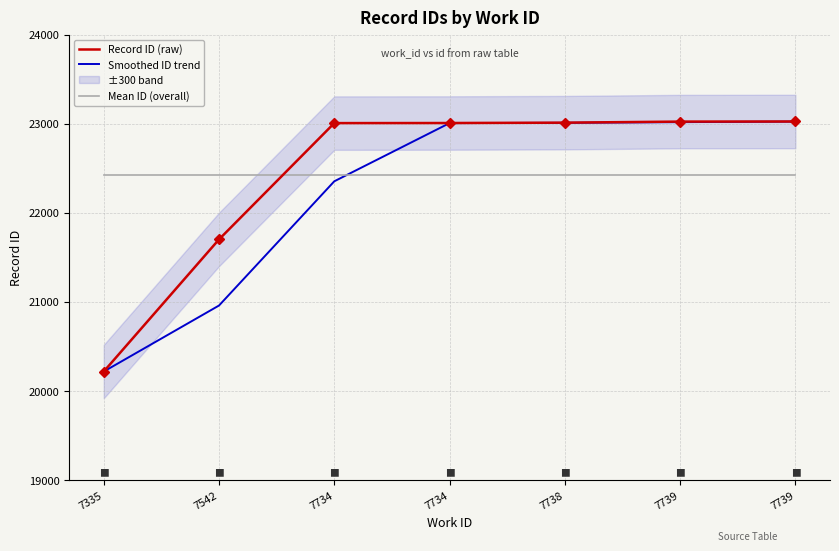

Rank the categories by Smoothed ID trend value from highest to lowest.

7739, 7739, 7738, 7734, 7734, 7542, 7335